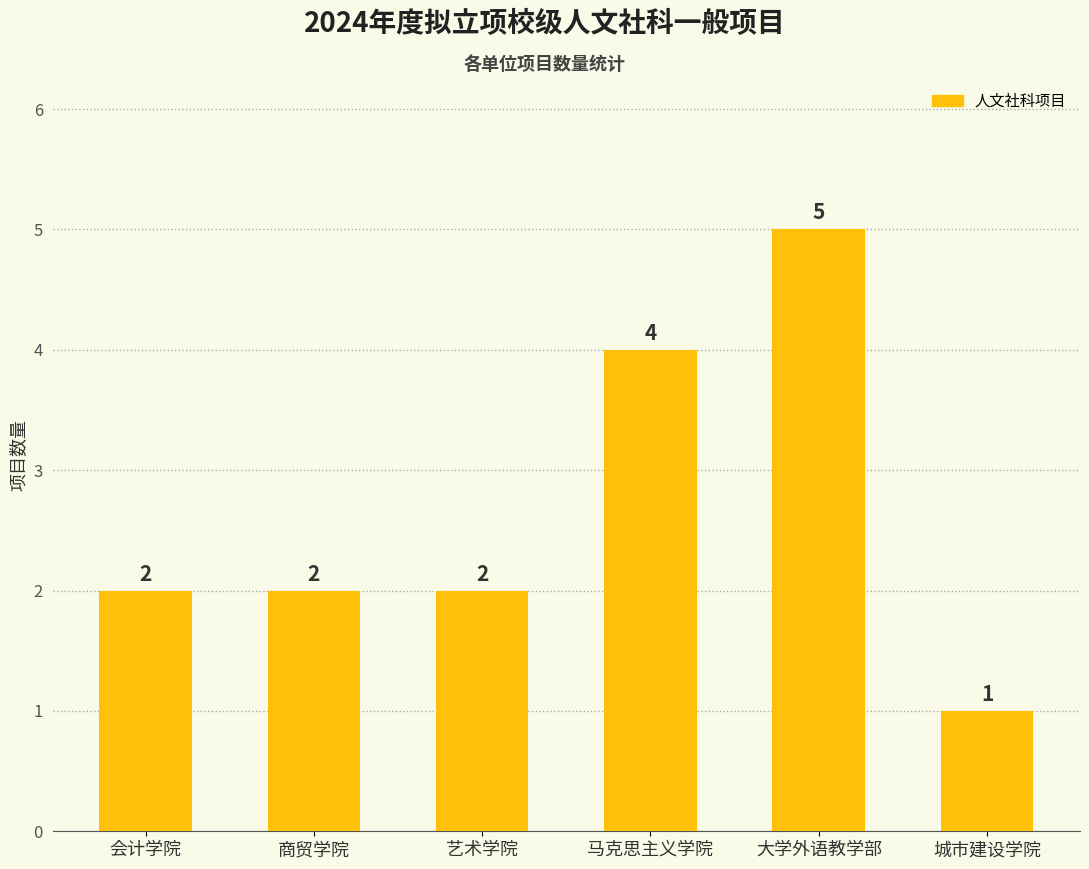

Are the bars horizontal?

No